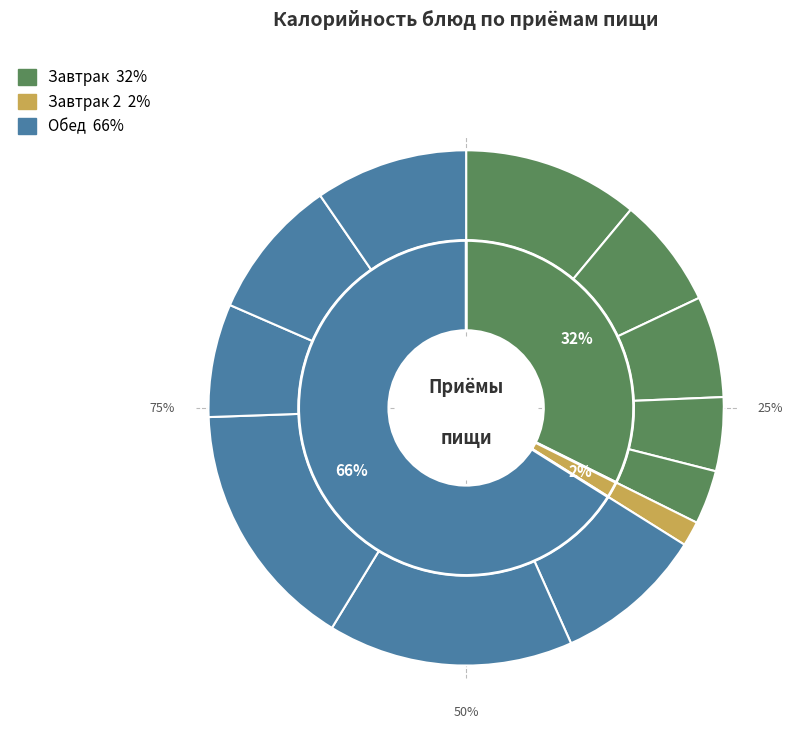

Is it true that Суп картофельный с фрикадельками is 16% of the pie?

False